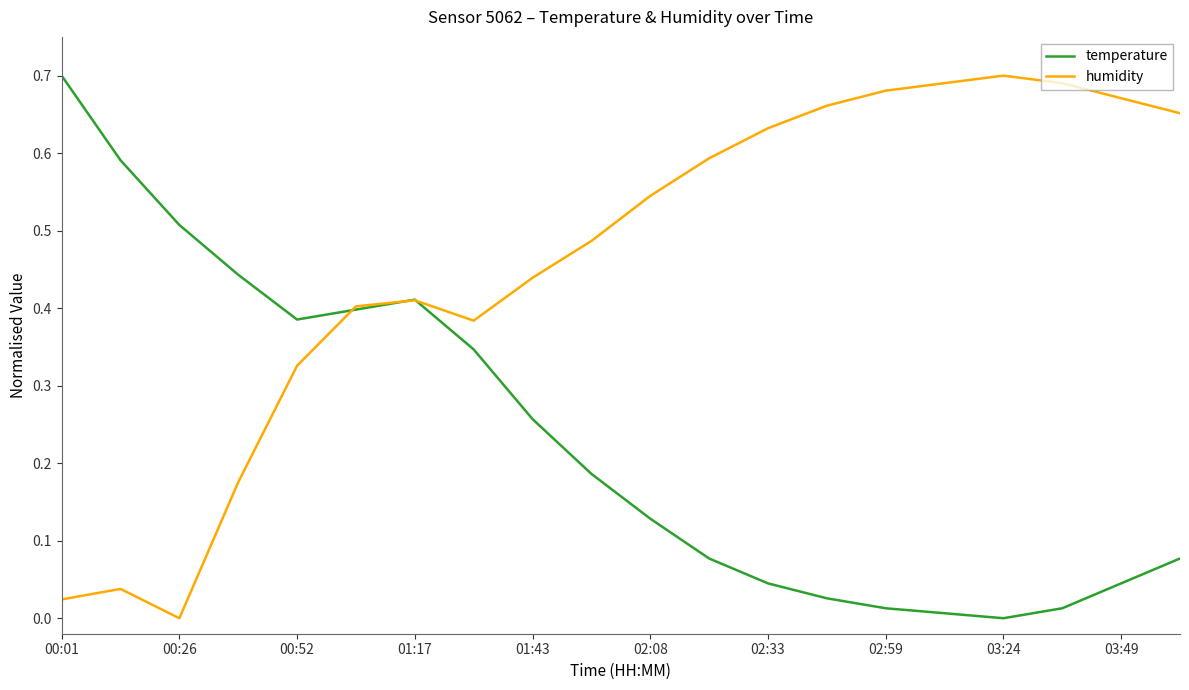

In humidity, how many points are lower than both neighbors (excluding endpoints)?

2